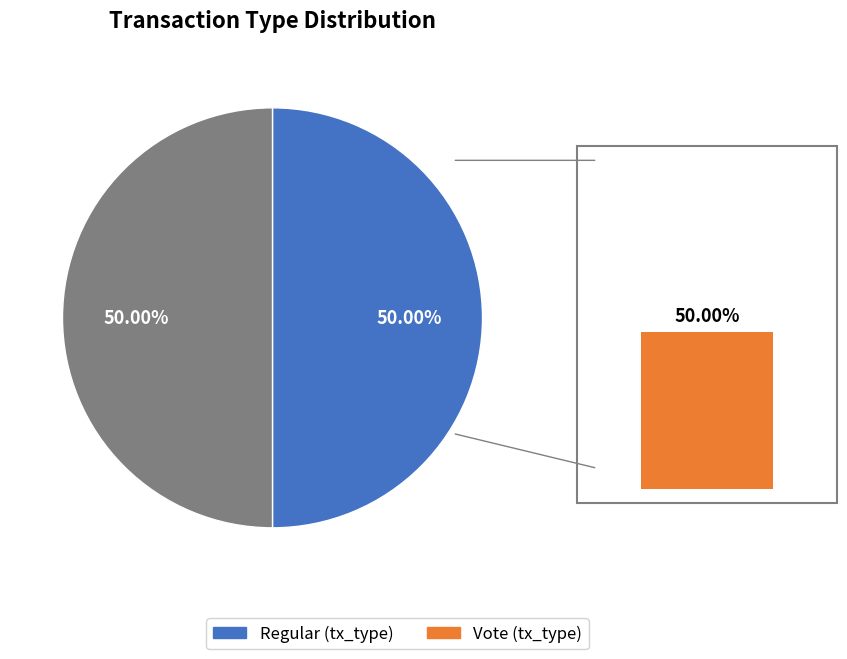

The Vote slice represents 50% of the pie. True or false?

True